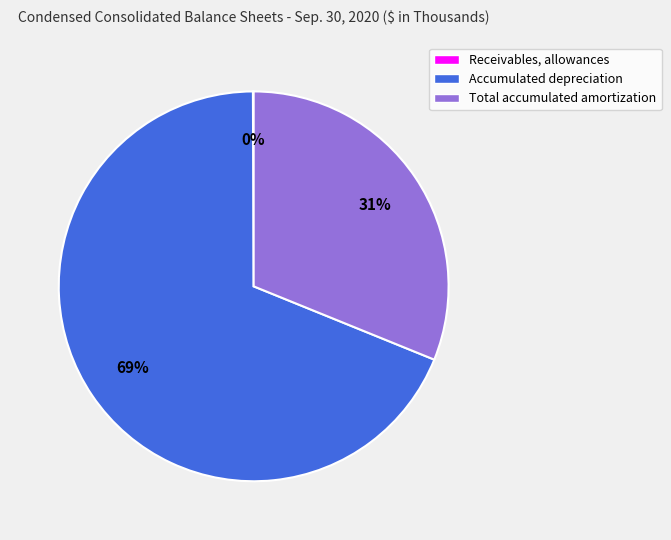

What is the largest slice in the pie chart?

Accumulated depreciation